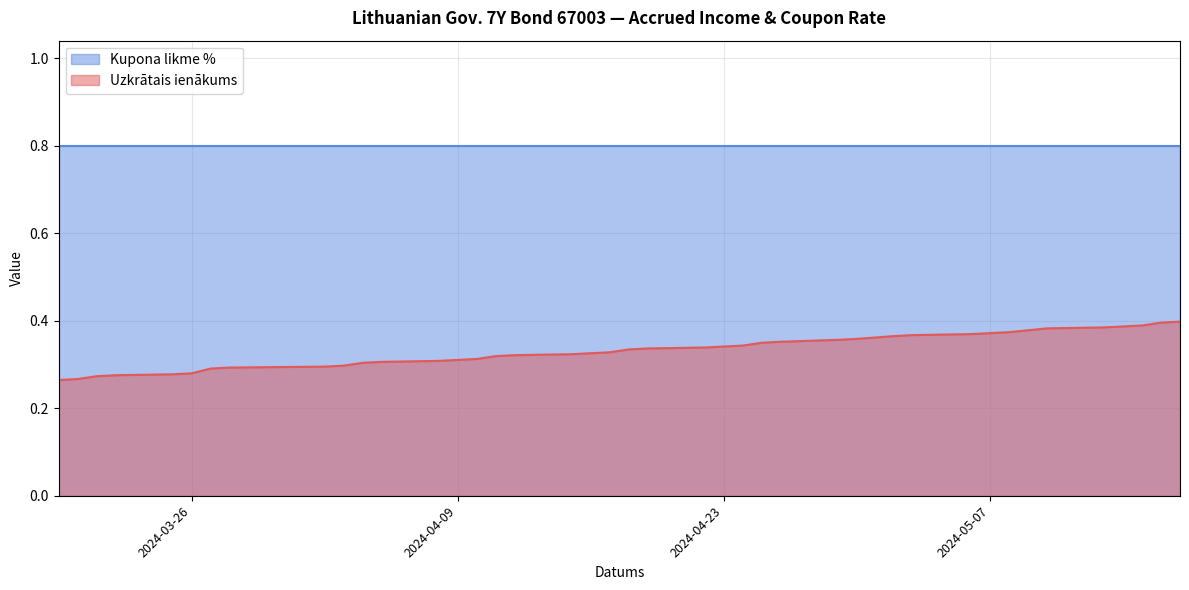

At which category does the chart reach its peak across all series?

2024-03-19